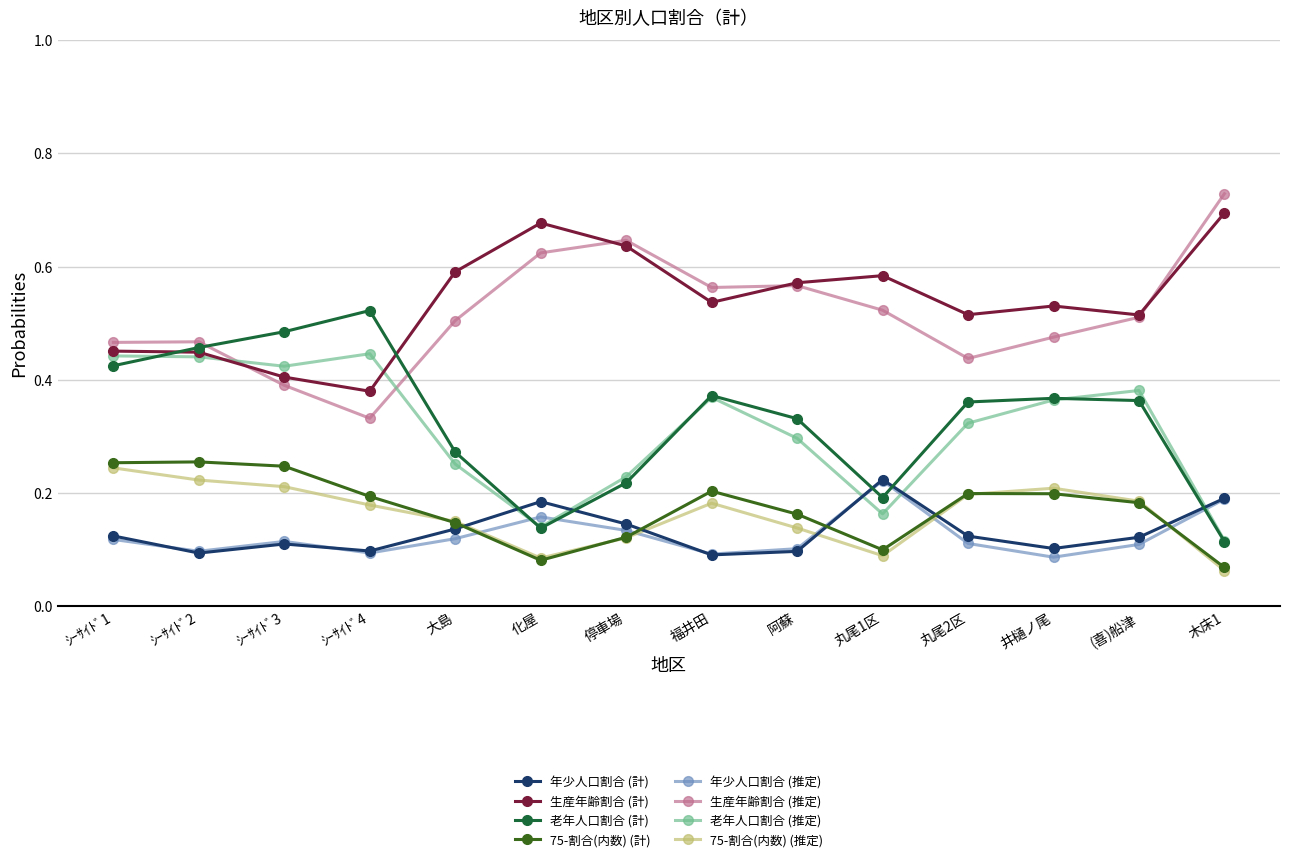

What is the label of the 4th point from the right?

丸尾2区